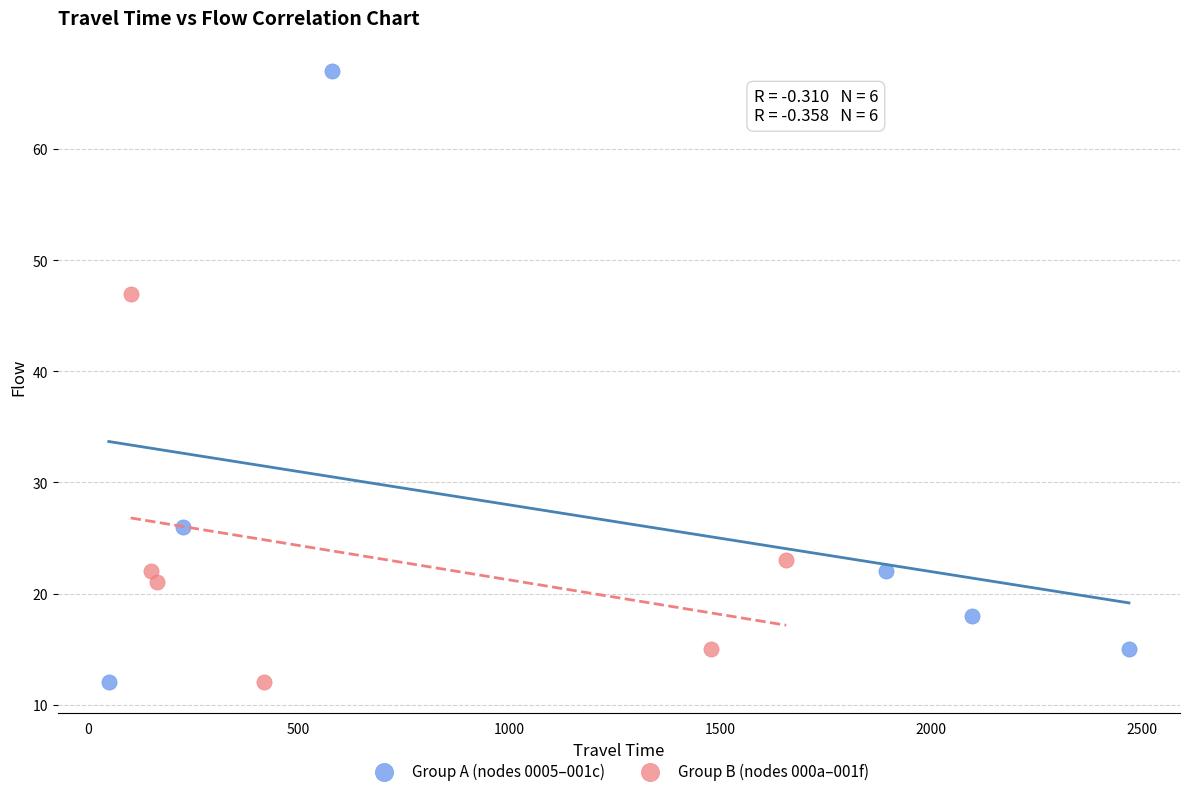

Which series reaches the maximum Y coordinate?

Group A (nodes 0005–001c)